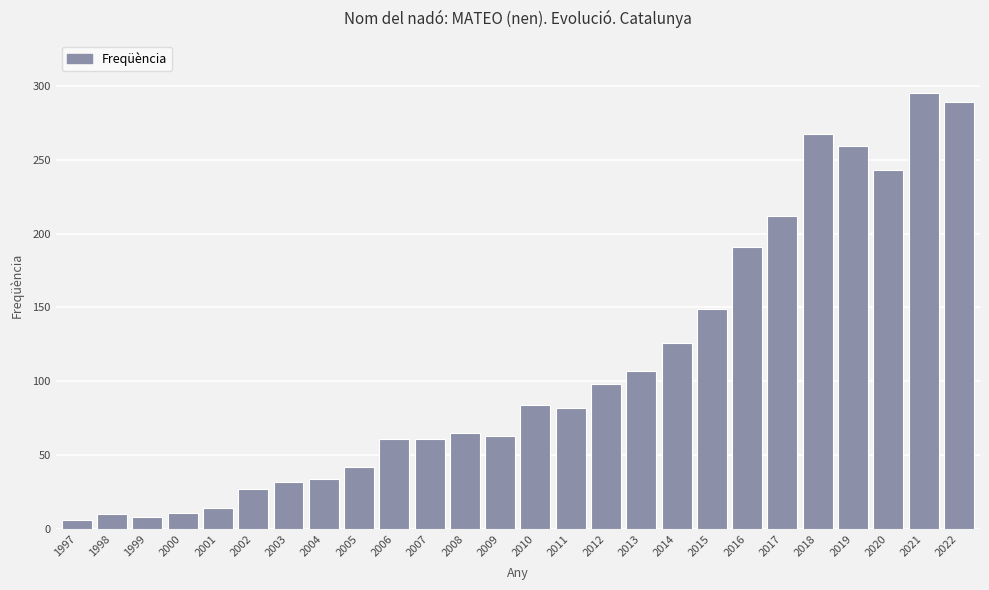

What is the ratio of the value at 2020 to the value at 2001?

17.4